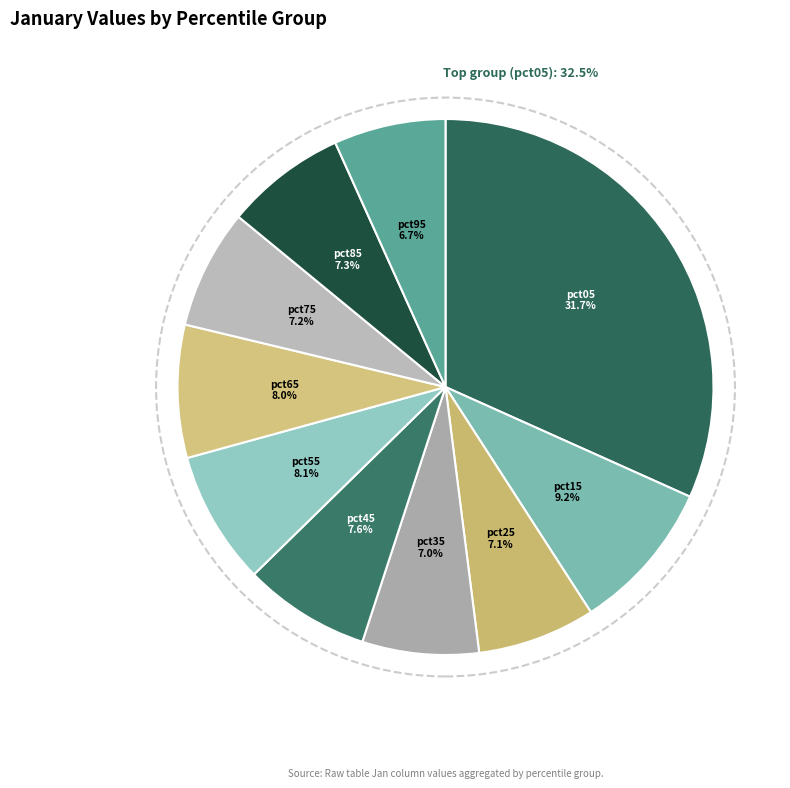

Does pct95 account for over 50% of the chart?

No